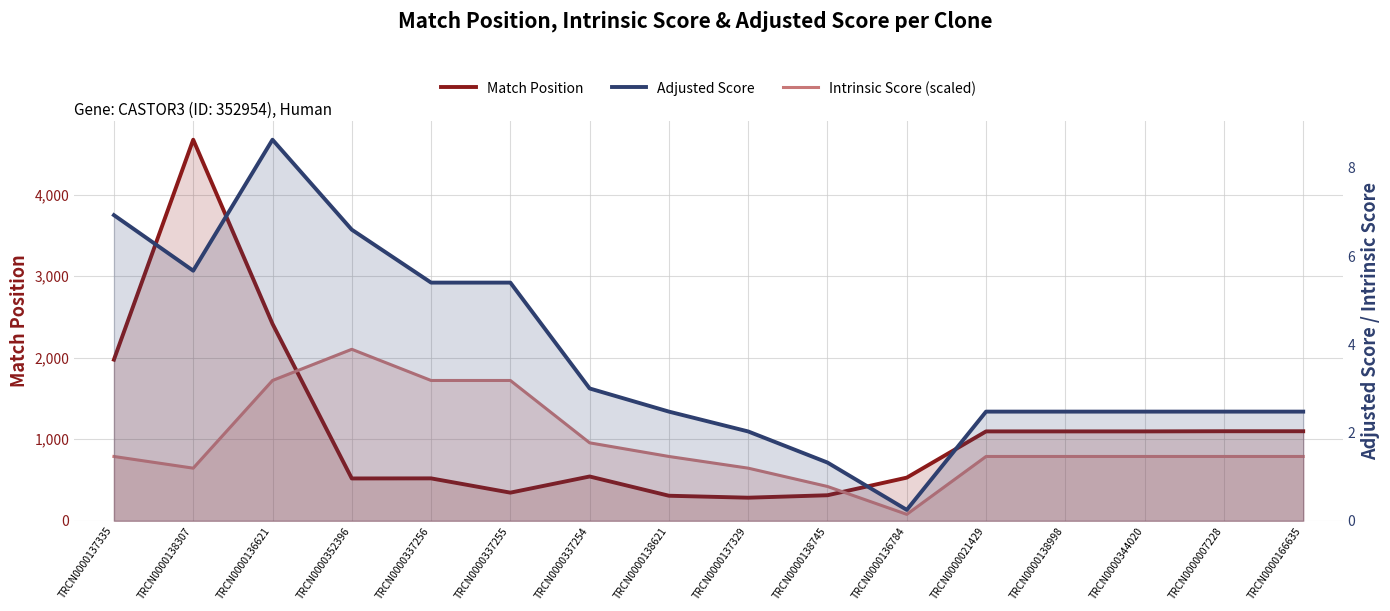

In Intrinsic Score (scaled), how many points are higher than both neighbors (excluding endpoints)?

1